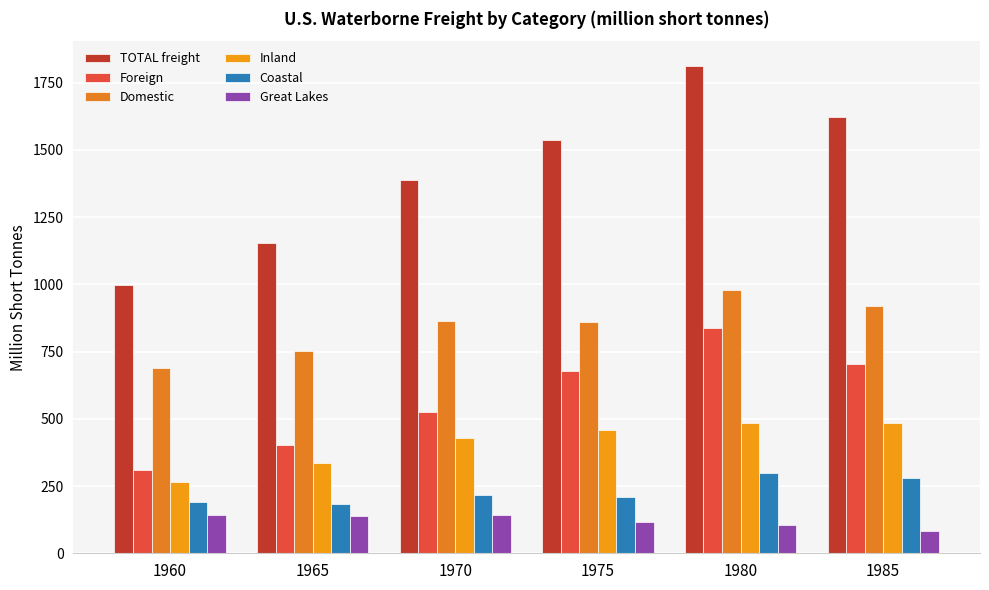

Count the number of data series in this chart.

6